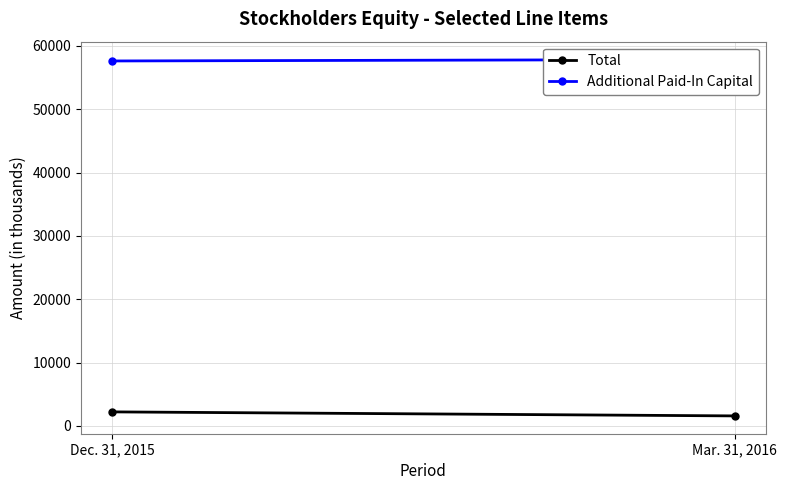

What is the difference between the Total values at Mar. 31, 2016 and Dec. 31, 2015?

635